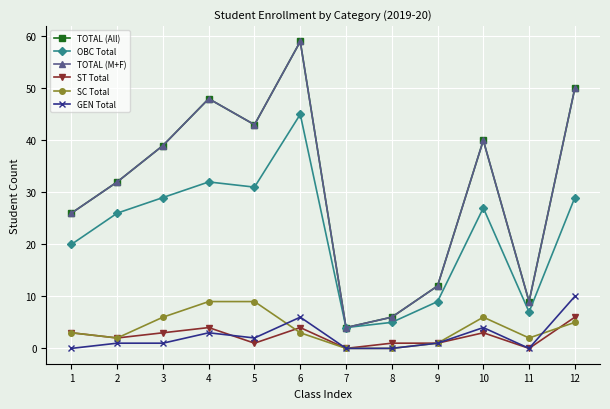

Does the chart have visible grid lines?

Yes